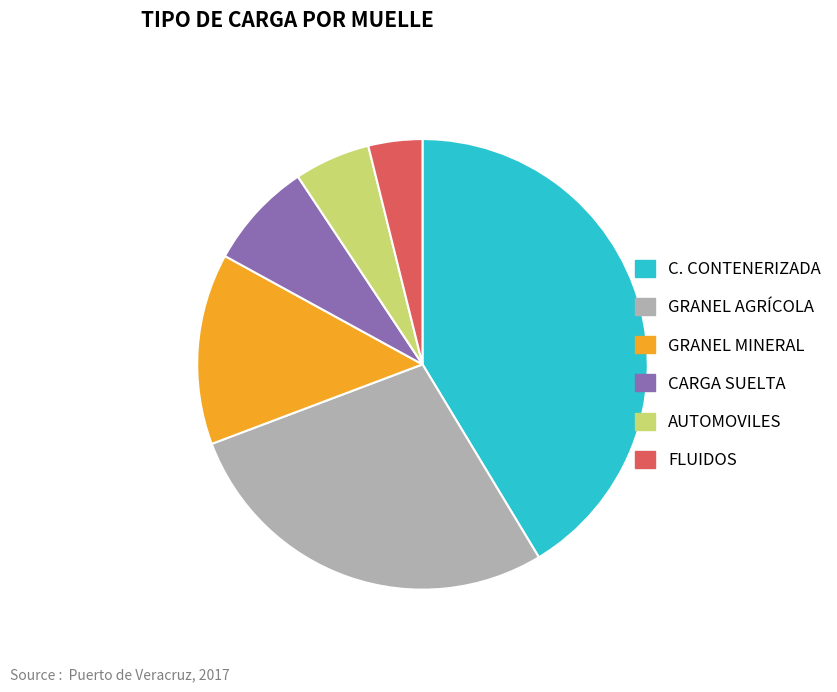

Approximately how many times larger is the value at GRANEL AGRÍCOLA compared to GRANEL MINERAL?

2.0